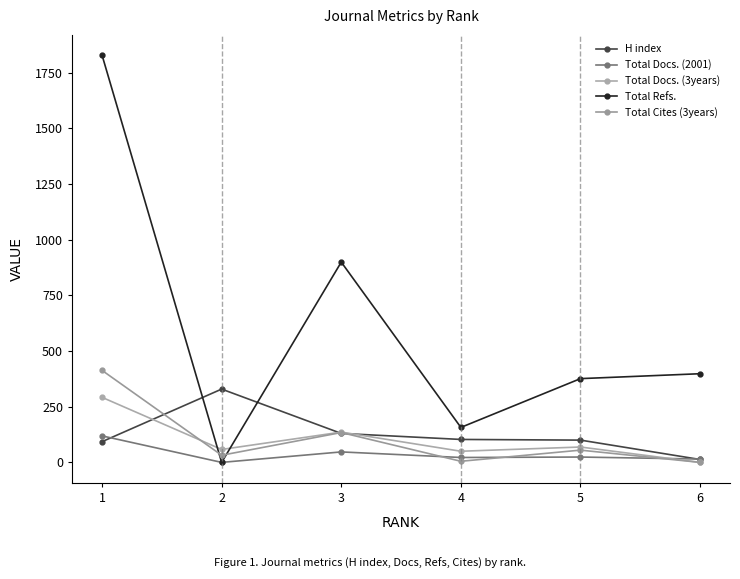

How many distinct data groups are displayed?

5